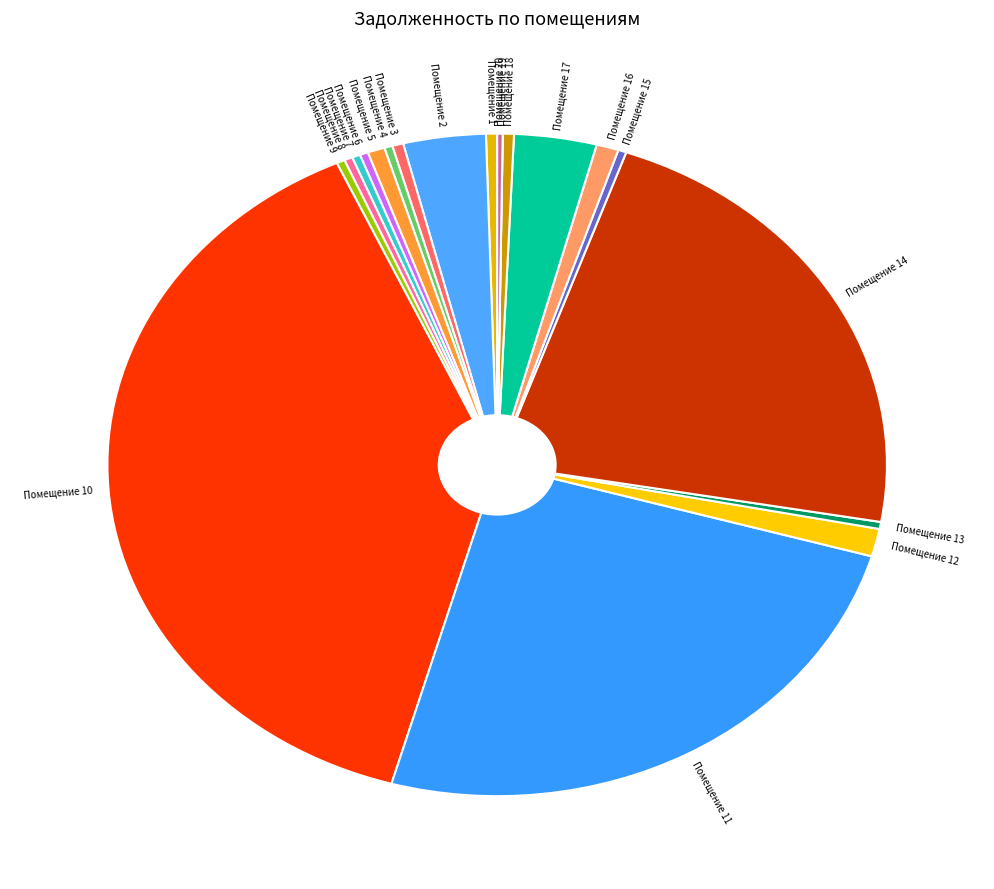

Is there any slice that represents more than half of the pie?

No